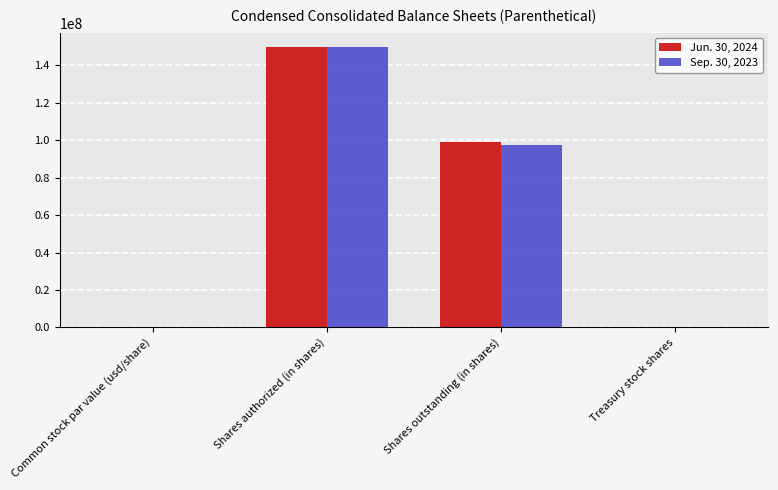

Is the value of Sep. 30, 2023 at Shares outstanding (in shares) greater than the value of Jun. 30, 2024 at Shares authorized (in shares)?

No